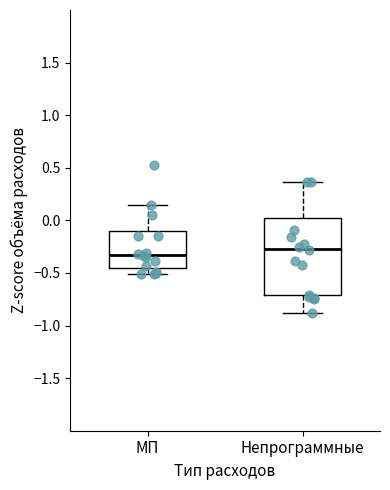

Which box has the lowest median line?

МП